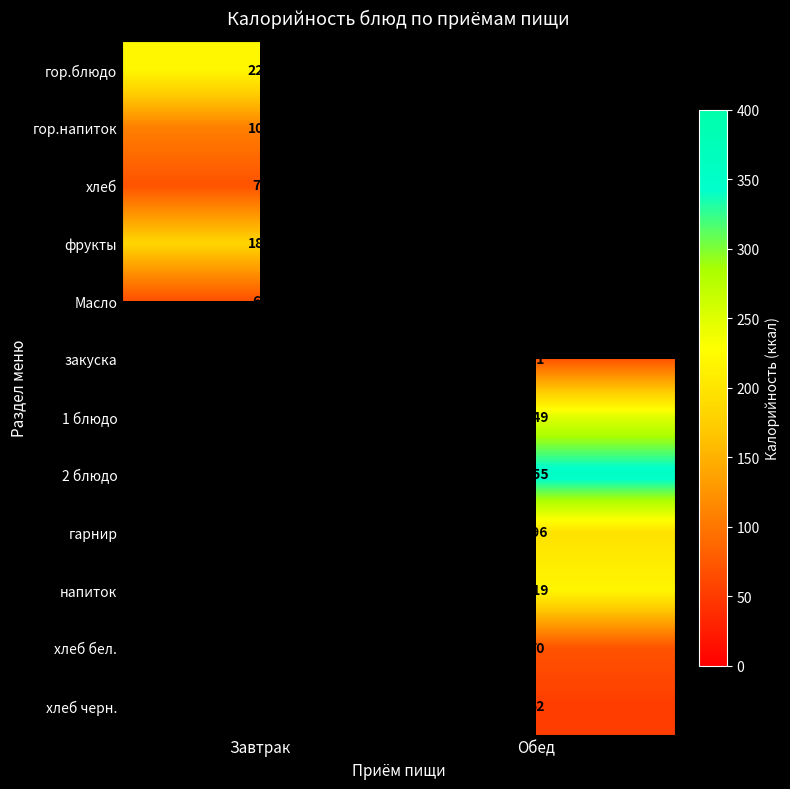

The value of 2 блюдо at Обед is 471. True or false?

False